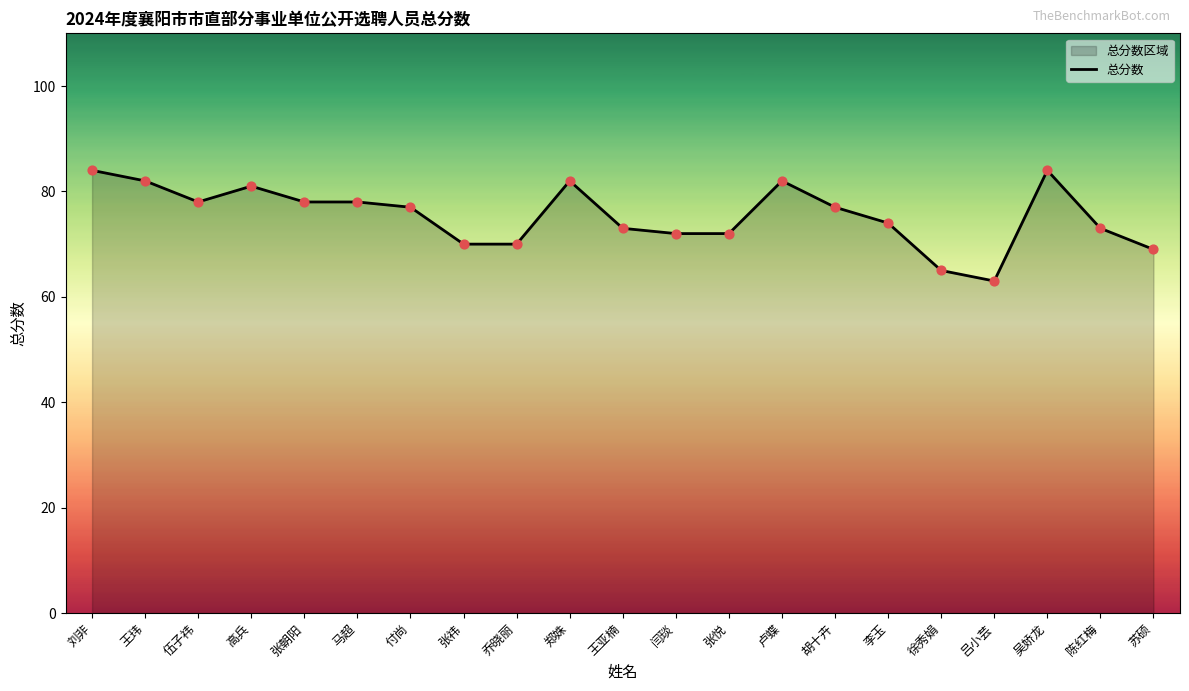

What is the change in value from 王玮 to 吴娇龙?

+2